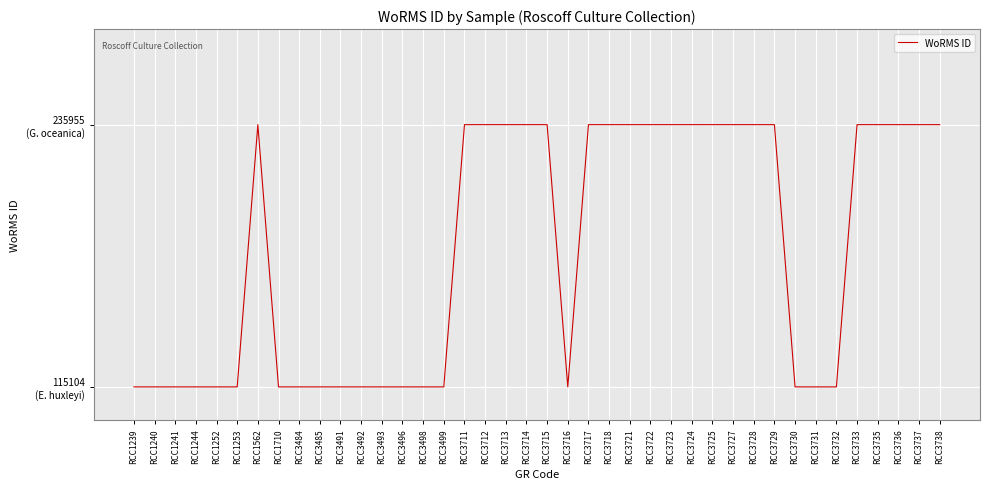

What is the average value?

178551